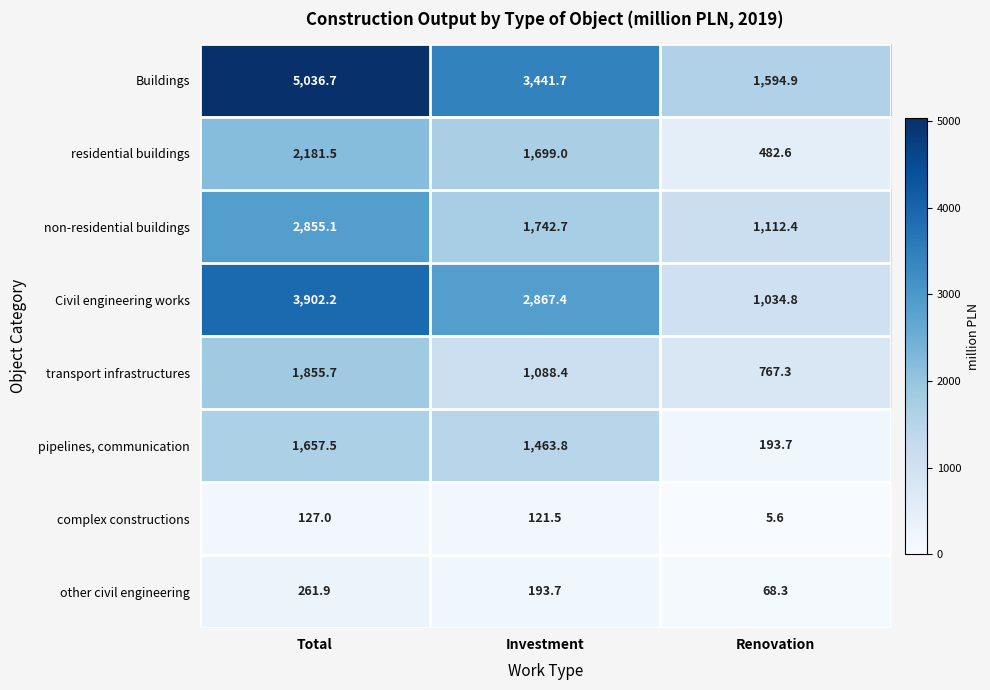

True or false: other civil engineering has a value of 193.7 at Investment.

True